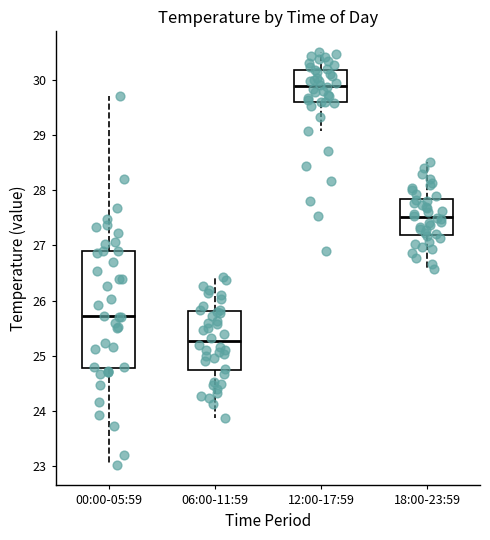

Which box's median line is the lowest?

06:00-11:59